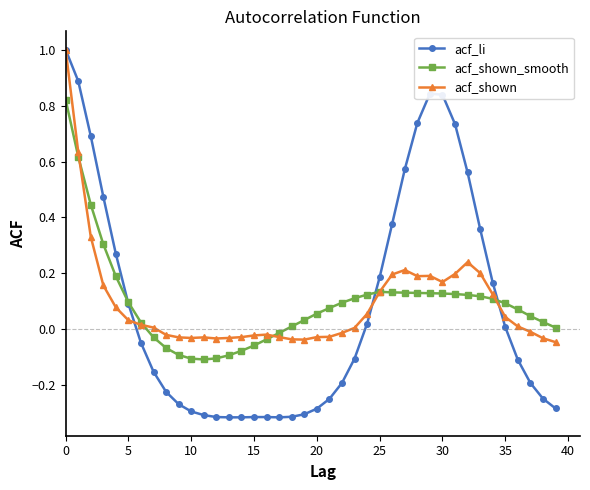

True or false: acf_shown_smooth has more than 0 points higher than both neighbors.

True